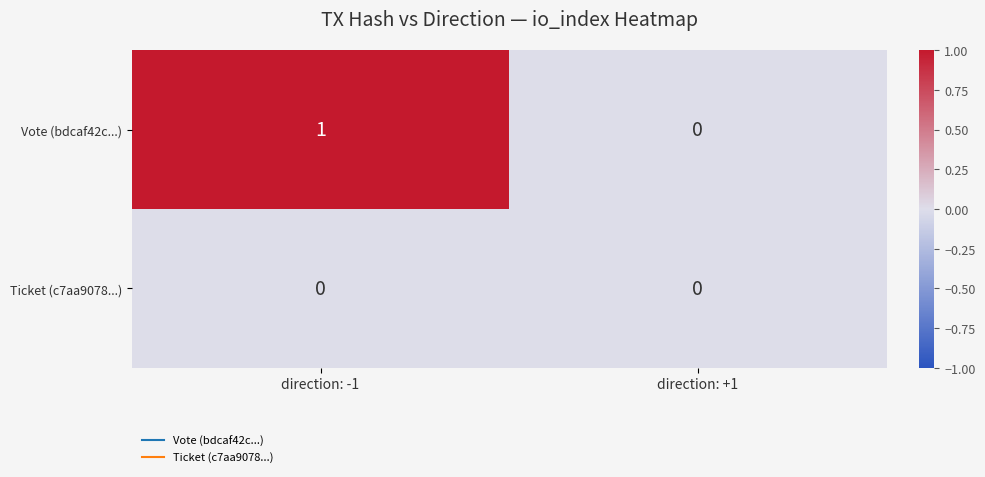

Is it true that Vote (bdcaf42c...) equals 0 at direction: +1?

True